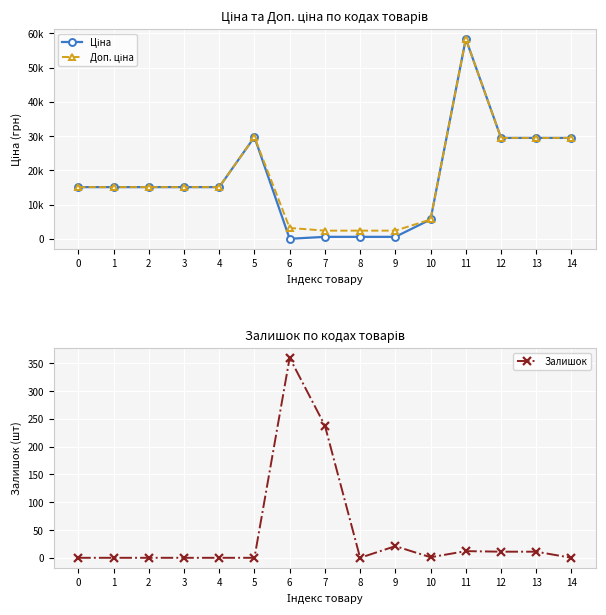

How many lines are shown in the chart?

3